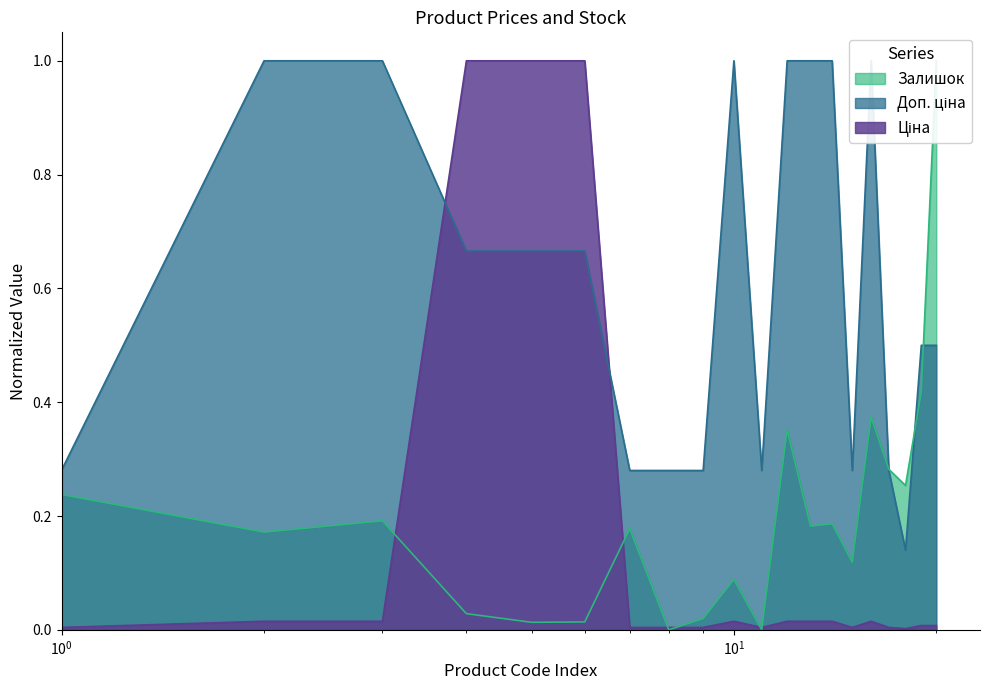

Reading right to left, what are all the values shown in this chart?

Ціна: 0.0	0.0	0.0	0.0	0.0	0.0	0.0	0.0	0.0	0.0	0.0	0.0	0.0	0.0	1.0	1.0	1.0	0.0	0.0	0.0
Доп. ціна: 0.5	0.5	0.1	0.3	1.0	0.3	1.0	1.0	1.0	0.3	1.0	0.3	0.3	0.3	0.7	0.7	0.7	1.0	1.0	0.3
Залишок: 1.0	0.4	0.3	0.3	0.4	0.1	0.2	0.2	0.4	0.0	0.1	0.0	0.0	0.2	0.0	0.0	0.0	0.2	0.2	0.2